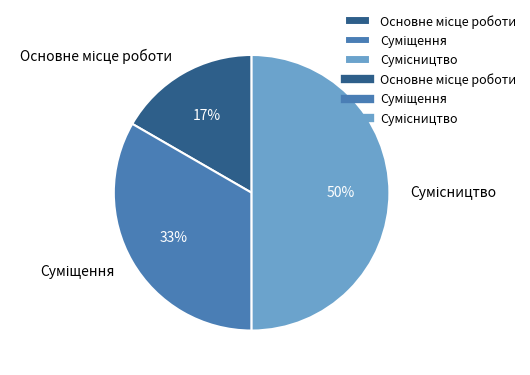

To the nearest percent, what is the average slice percentage?

33%